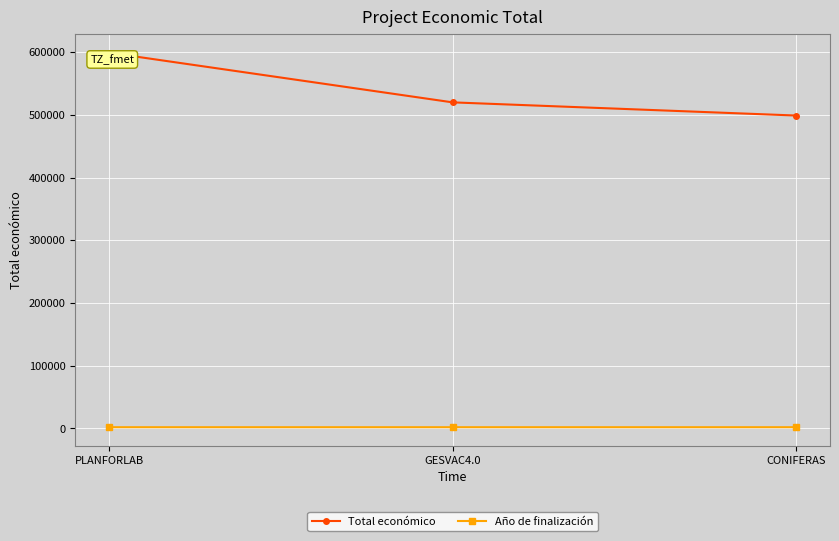

Is this an area chart (filled region under the line)?

No